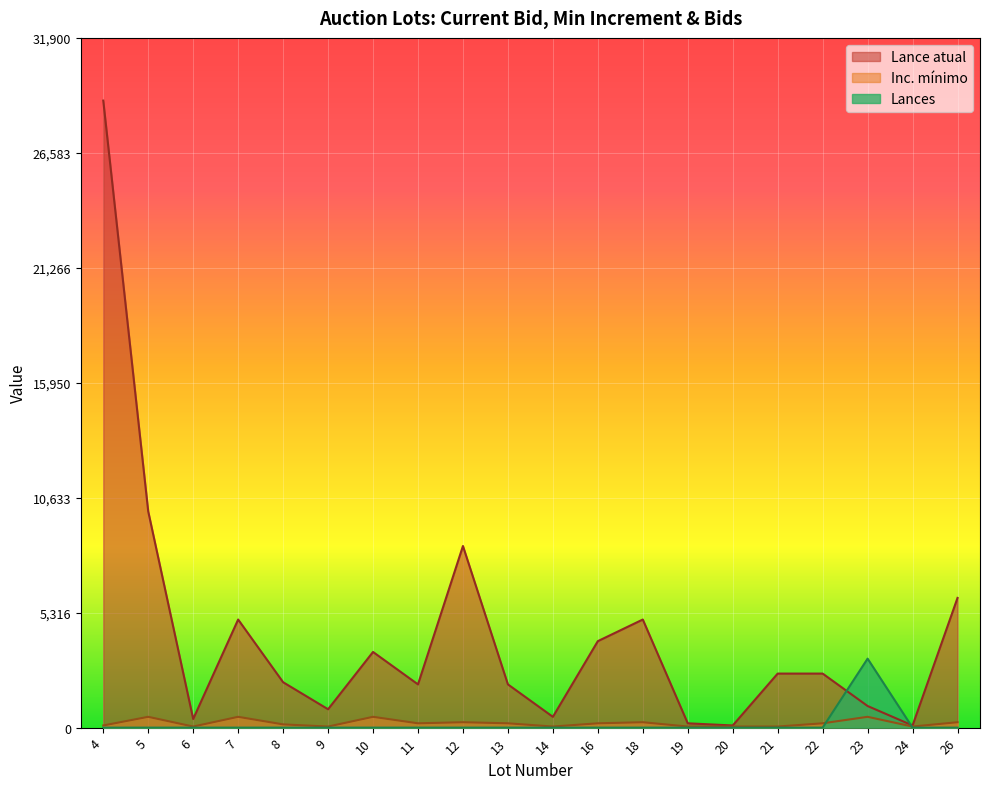

Reading right to left, extract all data points from this chart.

Lance atual: 6000.0	100.0	1000.0	2500.0	2500.0	100.0	200.0	5000.0	4000.0	500.0	2000.0	8400.0	2000.0	3500.0	850.0	2100.0	5000.0	400.0	10000.0	29000.0
Inc. mínimo: 250.0	50.0	500.0	200.0	50.0	50.0	50.0	250.0	200.0	50.0	200.0	250.0	200.0	500.0	50.0	150.0	500.0	50.0	500.0	100.0
Lances: 0.0	0.0	3190.0	0.0	0.0	0.0	0.0	0.0	0.0	0.0	0.0	0.0	0.0	0.0	0.0	0.0	0.0	0.0	0.0	0.0